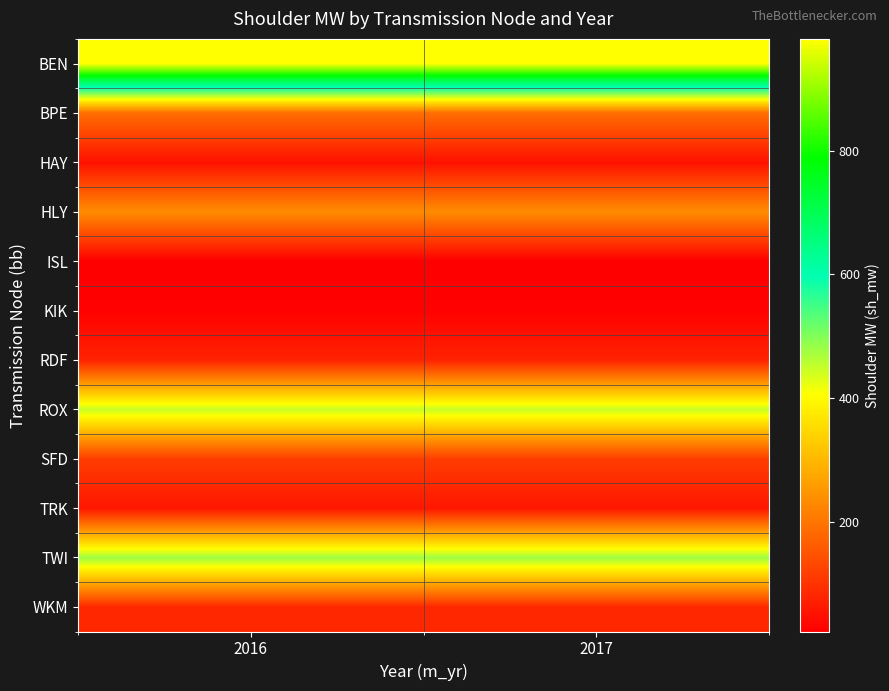

How many categories are shown in the chart?

2